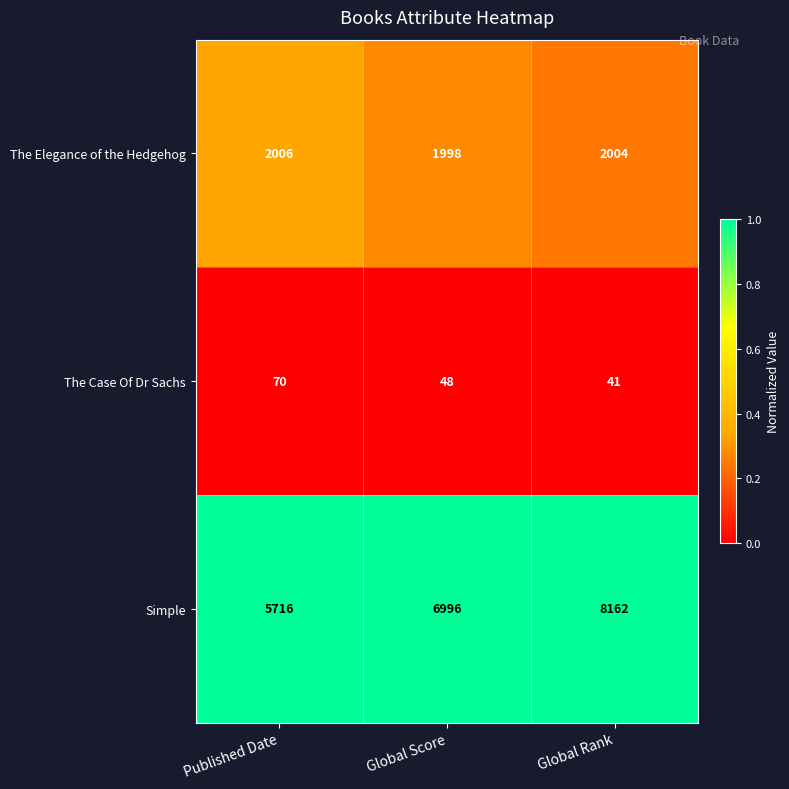

How many data points does each series have?

3